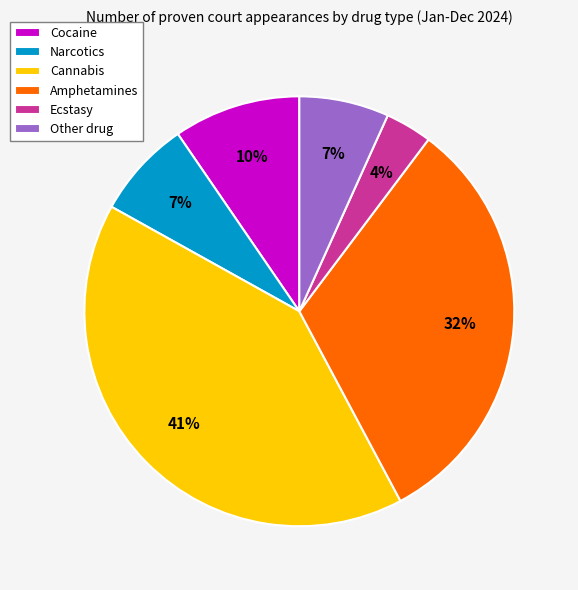

Does Cannabis account for over 50% of the chart?

No